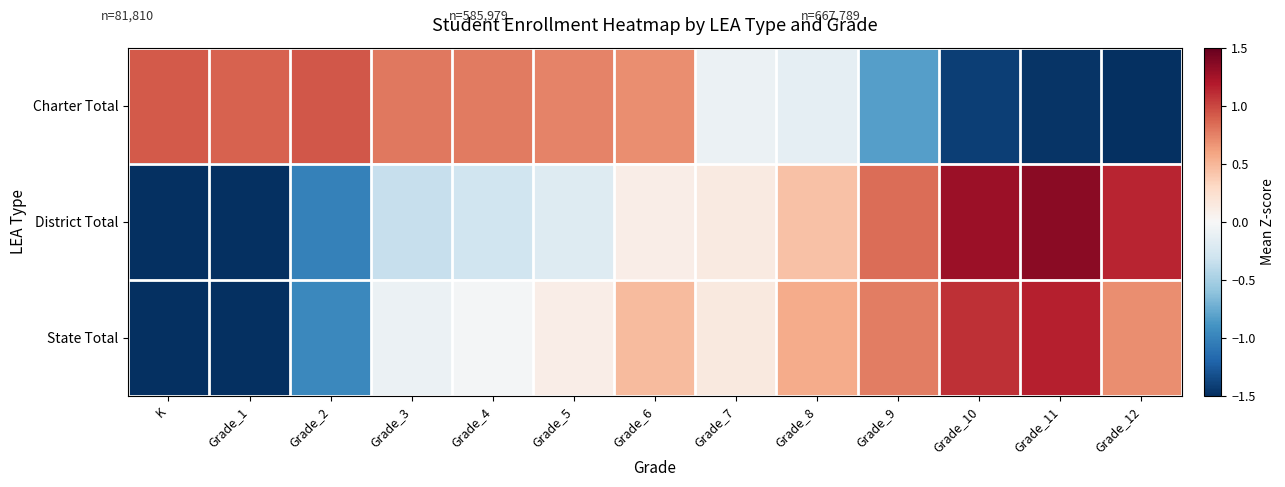

Between Grade_4 and Grade_12, which series saw the biggest shift?

Charter Total